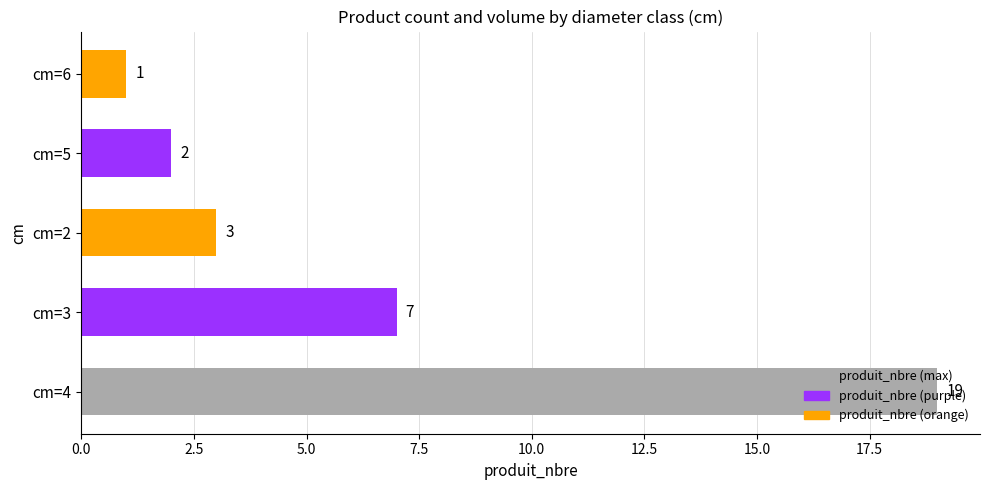

The chart shows a value of 3 at cm=3. True or false?

False